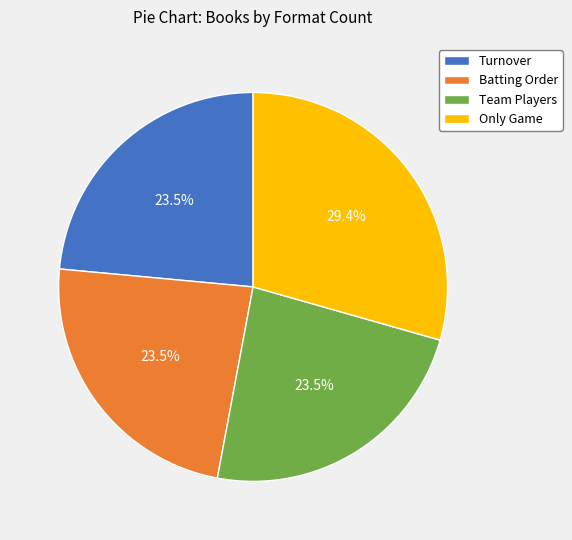

Count the number of slices in the pie.

4